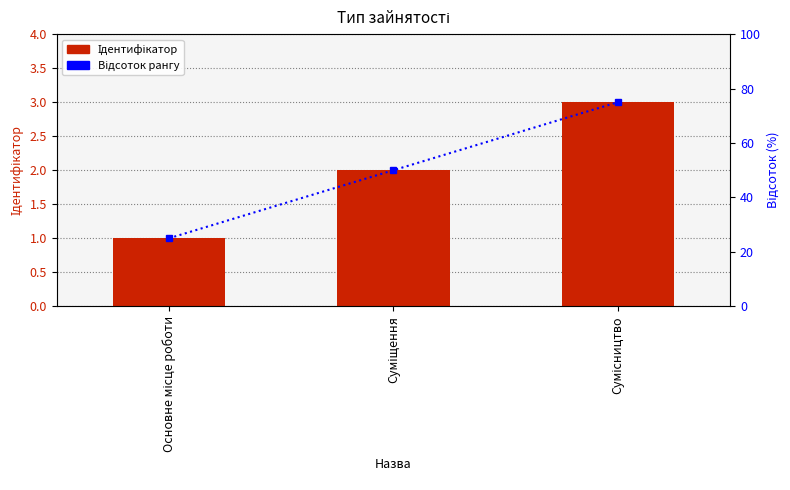

What is the minimum value shown in the chart?

1